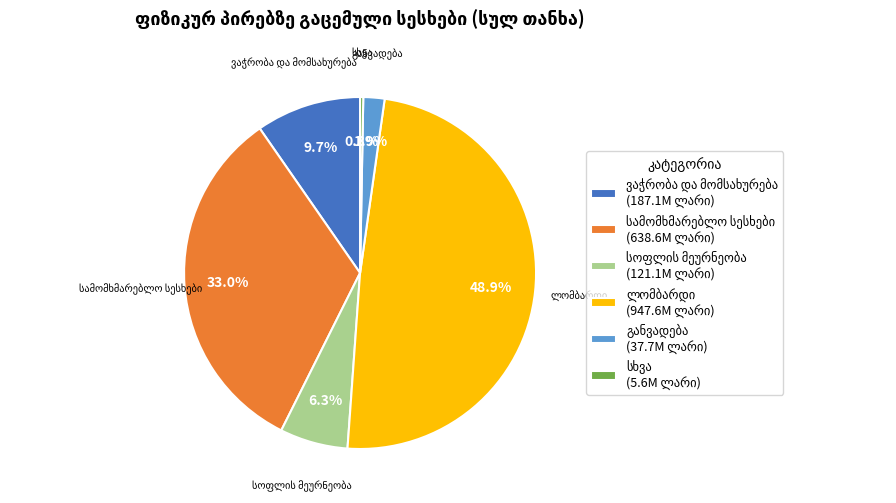

Is there any slice that represents more than half of the pie?

No